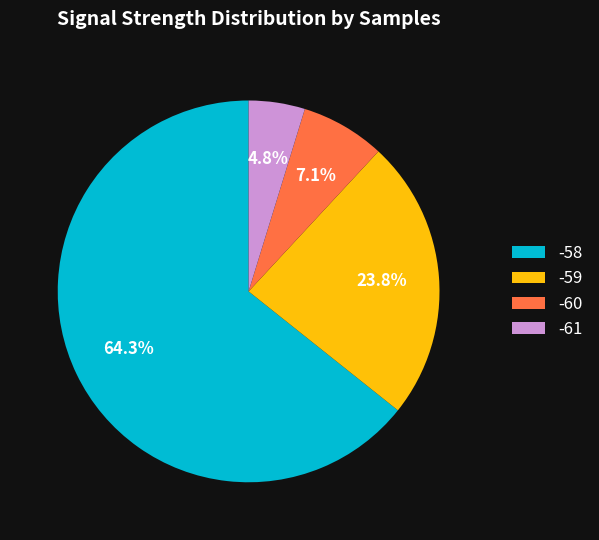

Which category has the biggest portion of the pie?

-58